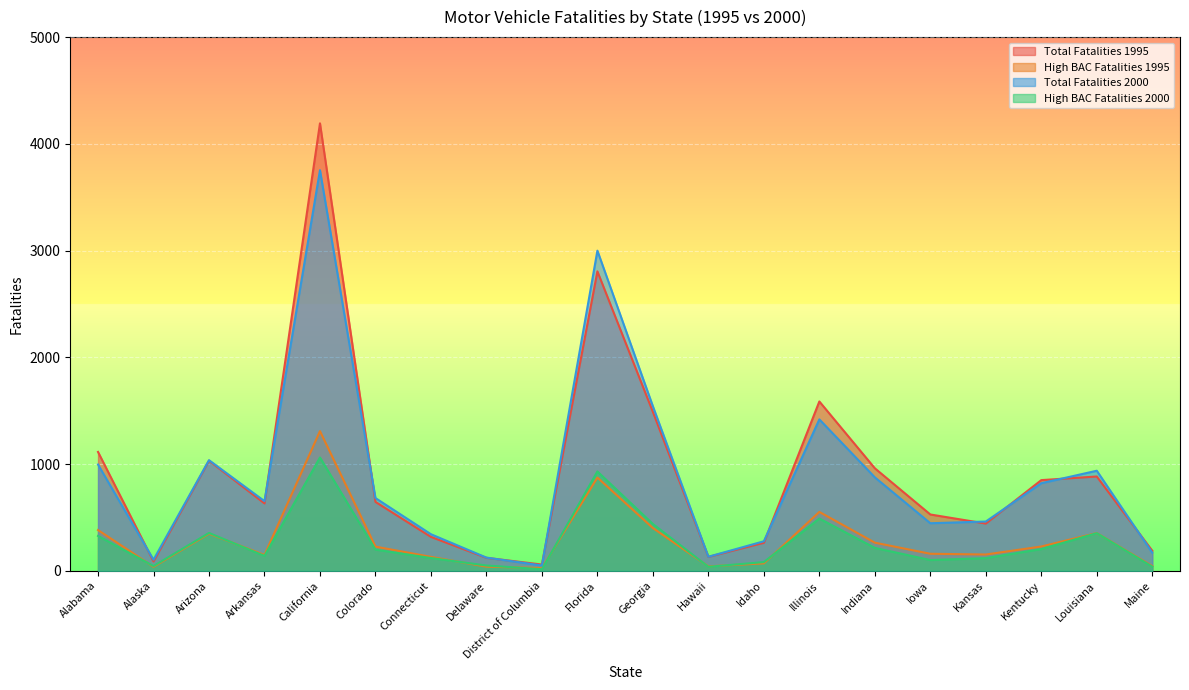

Which series has the largest total across all categories?

Total Fatalities 1995